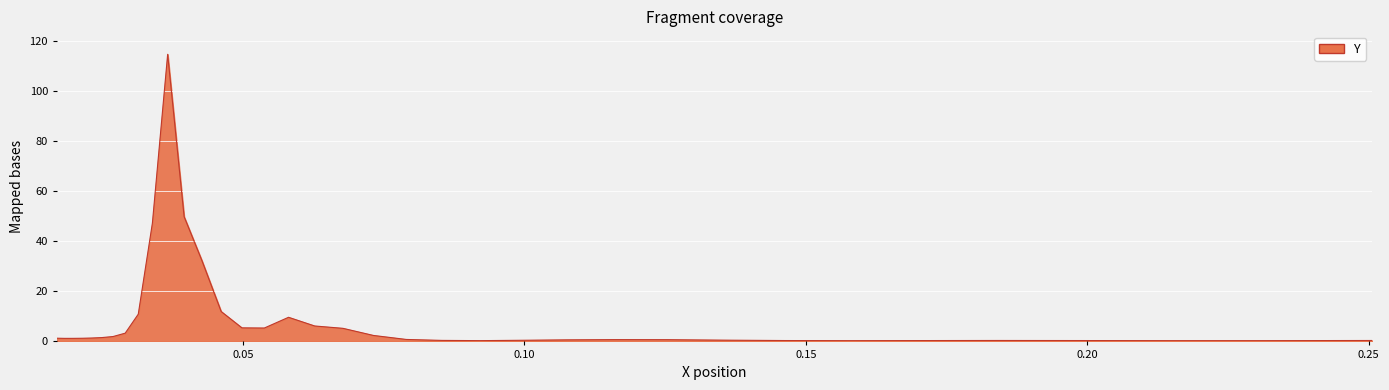

What is the maximum value shown in the chart?

114.7